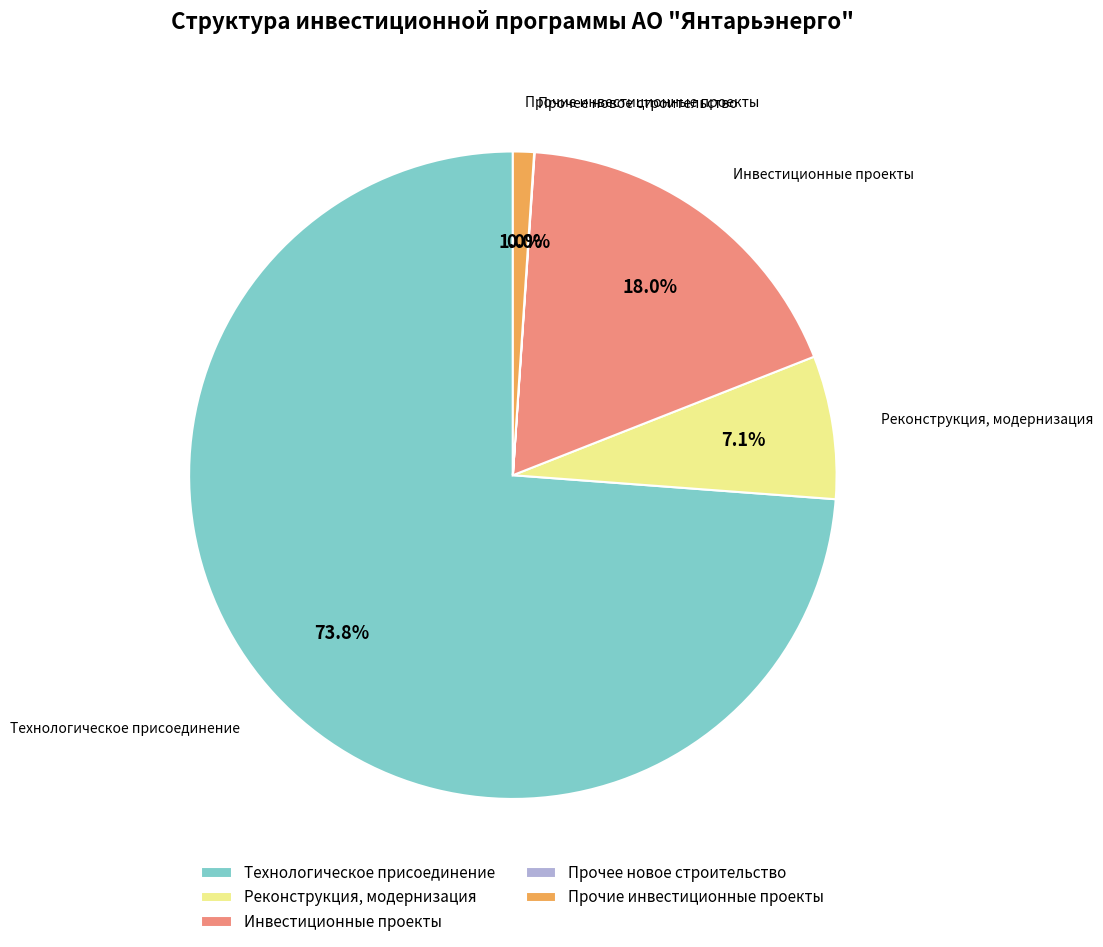

Which has a higher value, Инвестиционные проекты or Технологическое присоединение?

Технологическое присоединение